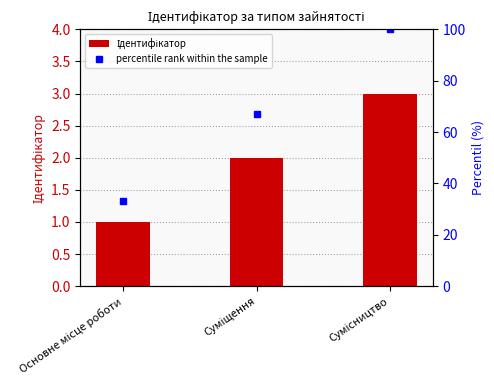

How many categories are shown in the chart?

3